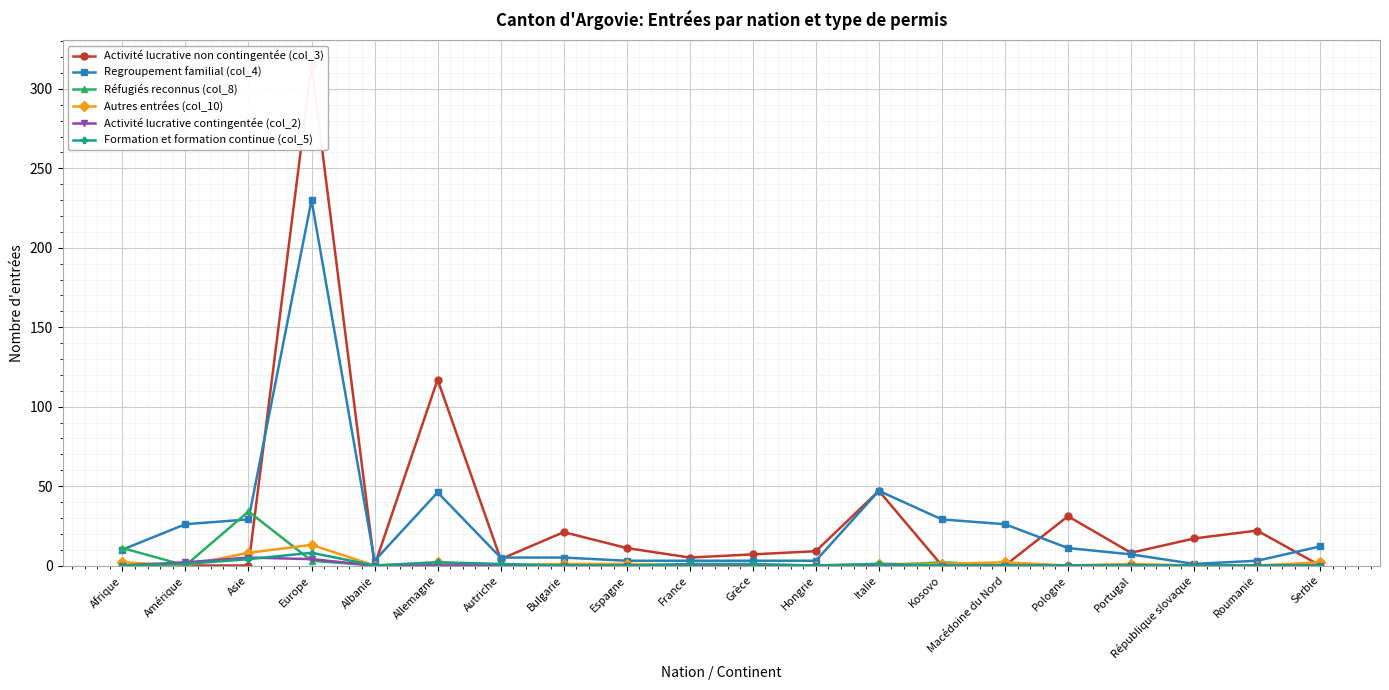

What is the value of the Formation et formation continue (col_5) point at the 6th from the left?

2